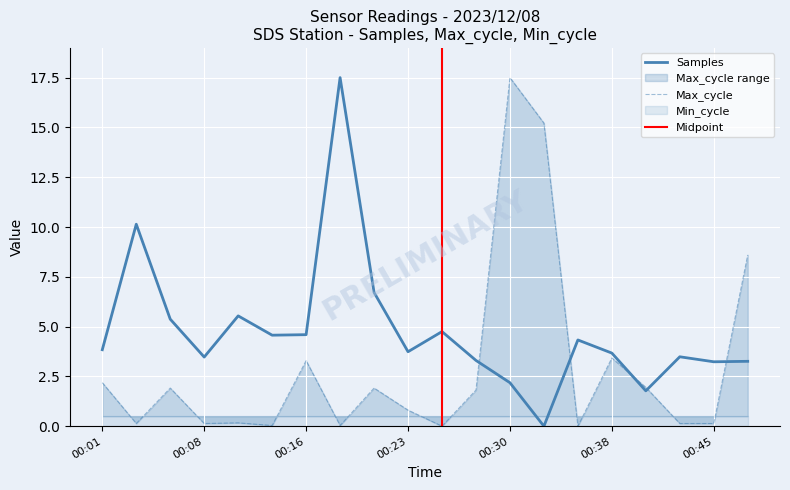

The Samples series shows 5.6 at 00:23. True or false?

False